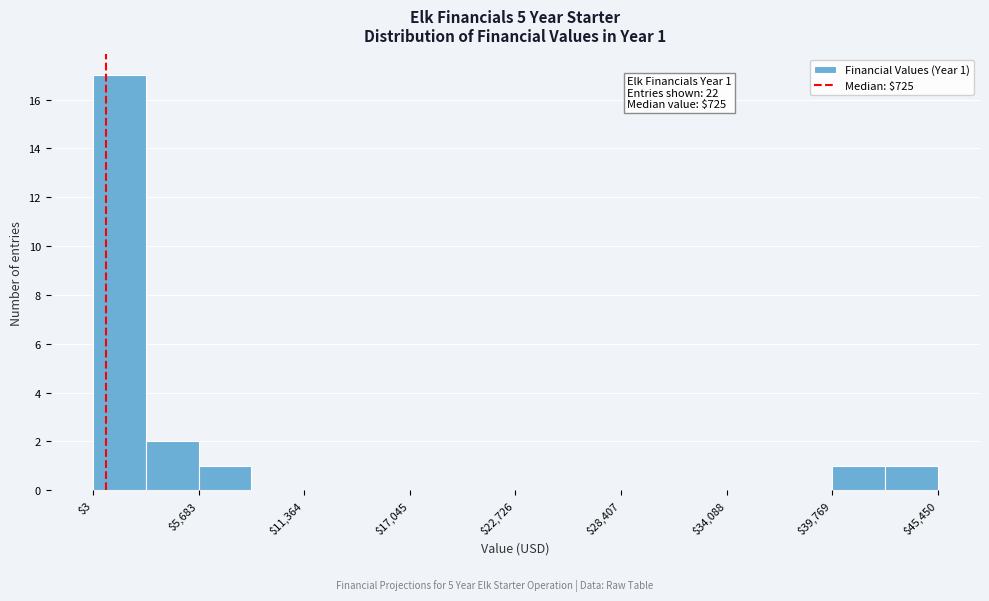

Around what value on the x-axis is the tallest bar? Give the approximate position of its centre, as read against the axis.

1000